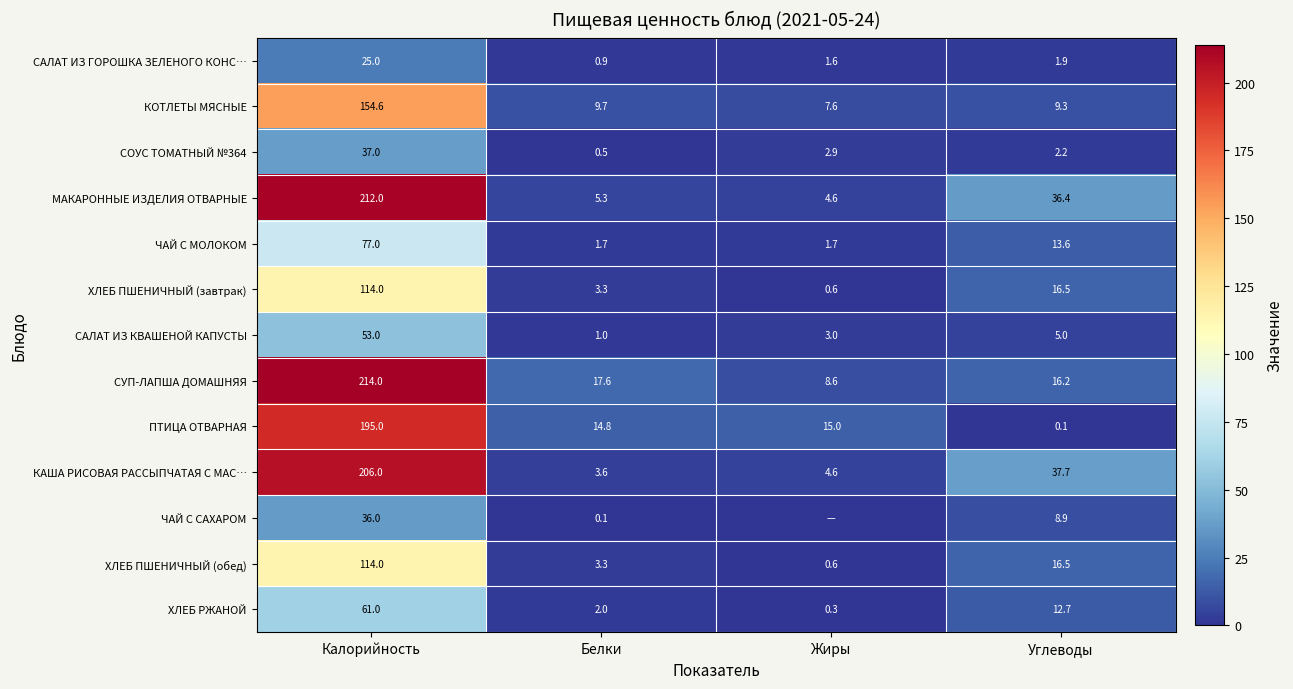

Count the number of data series in this chart.

13